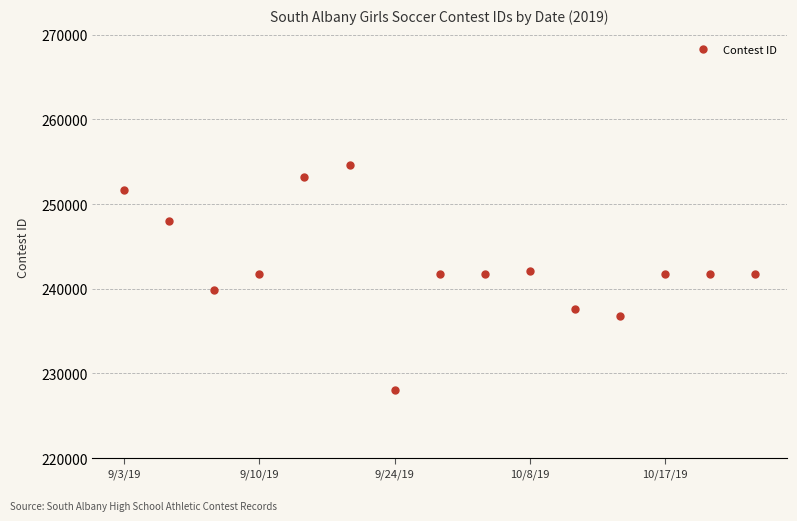

What is the sum of all values?

3642297